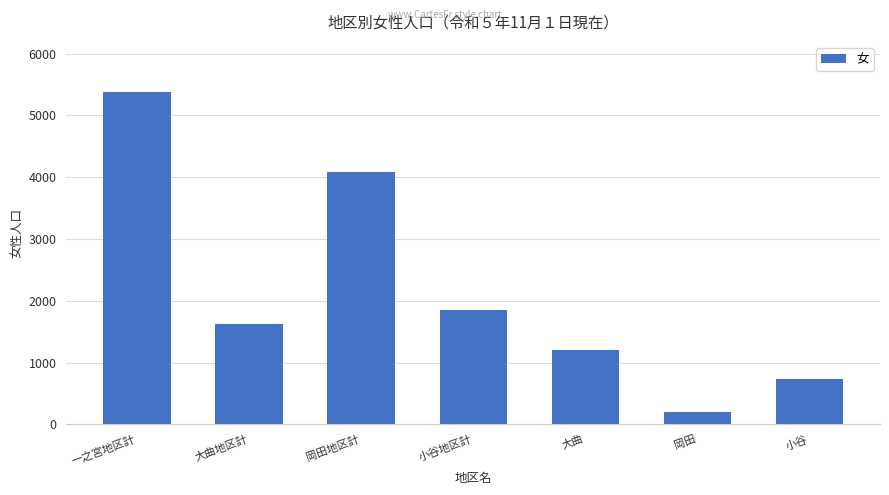

Which label corresponds to the smallest value in the chart?

岡田